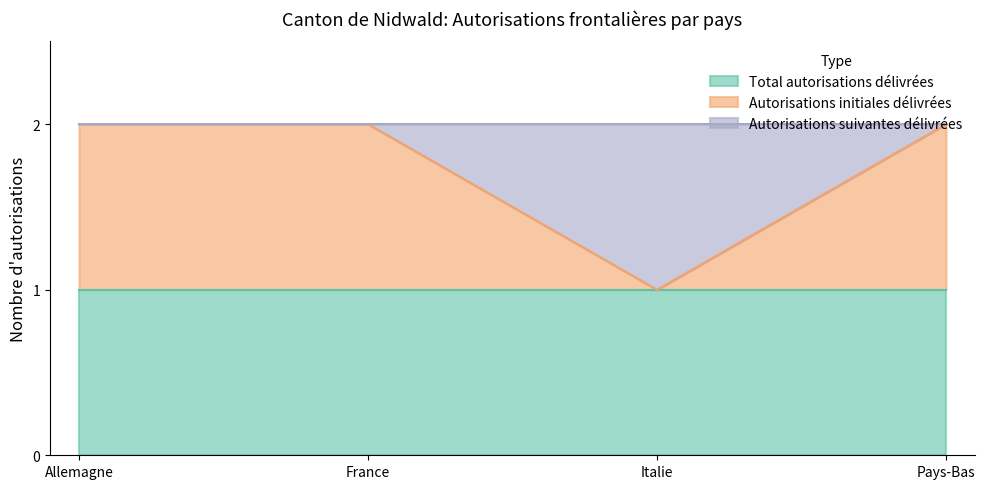

Does the chart display data point markers on the line(s)?

No